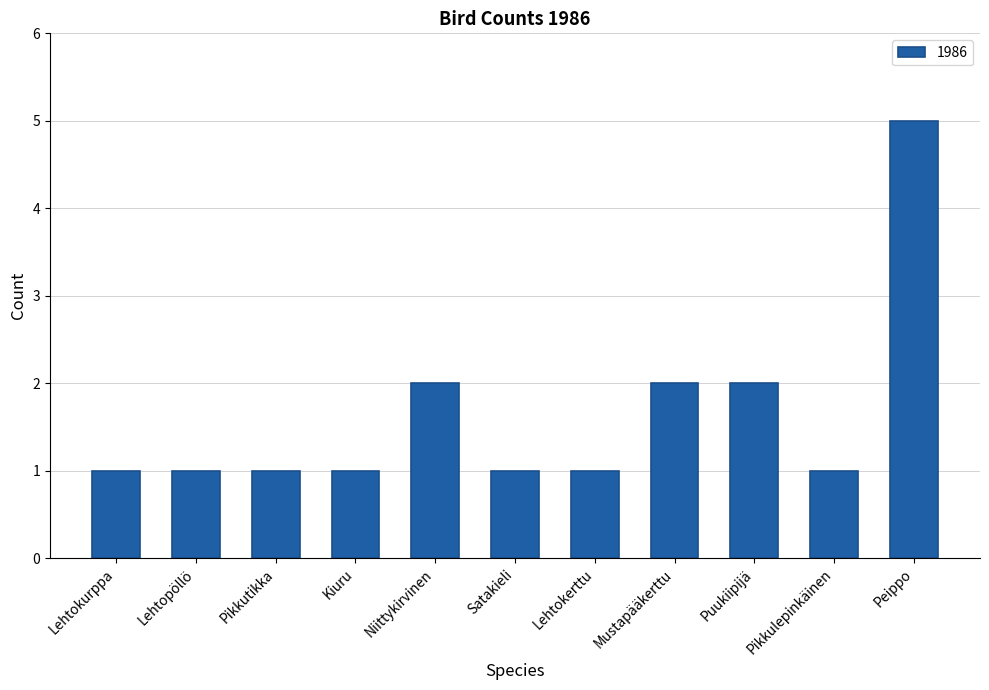

How many series are shown in this chart?

1